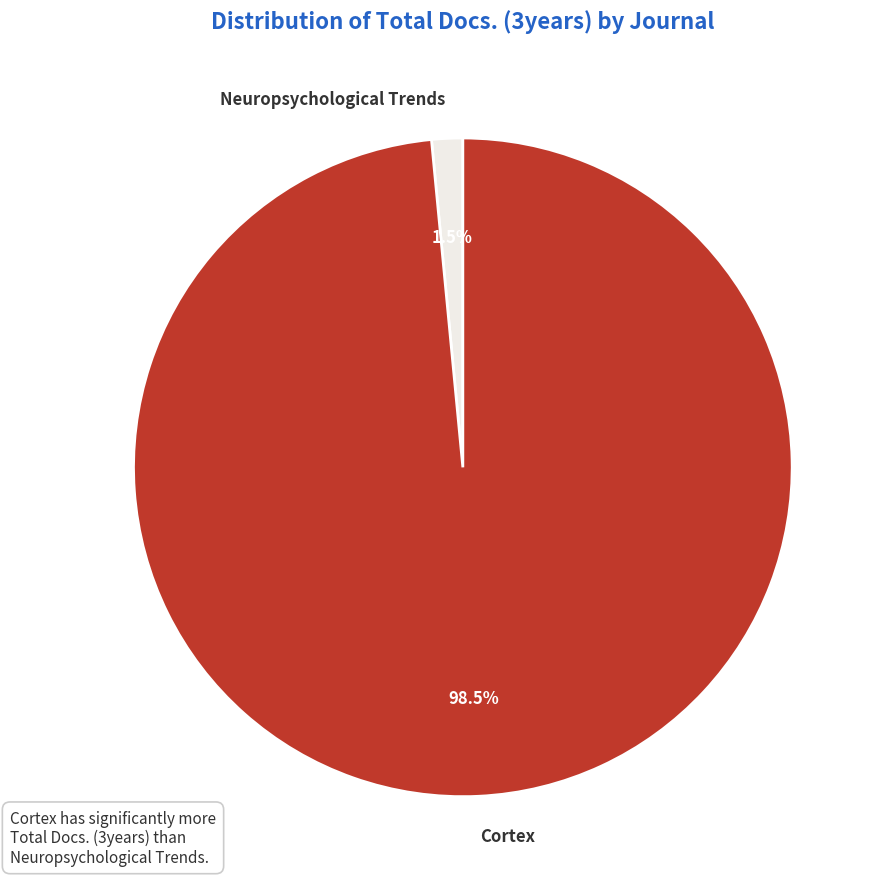

Which has a higher value, Neuropsychological Trends or Cortex?

Cortex